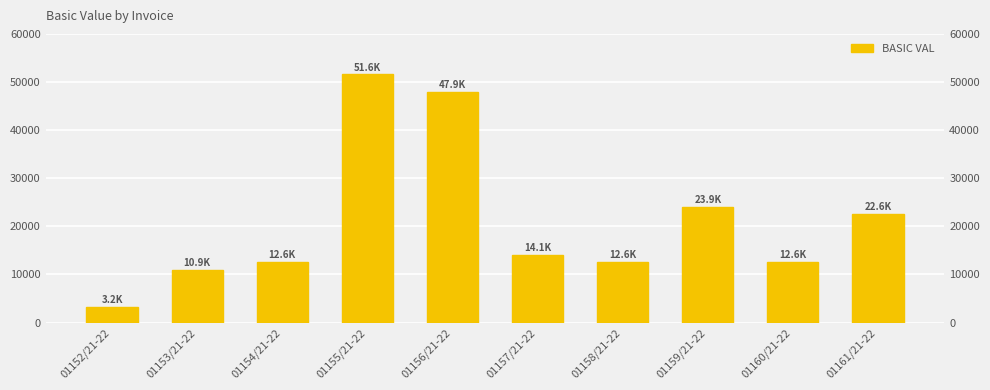

How many values are below 14125?

5